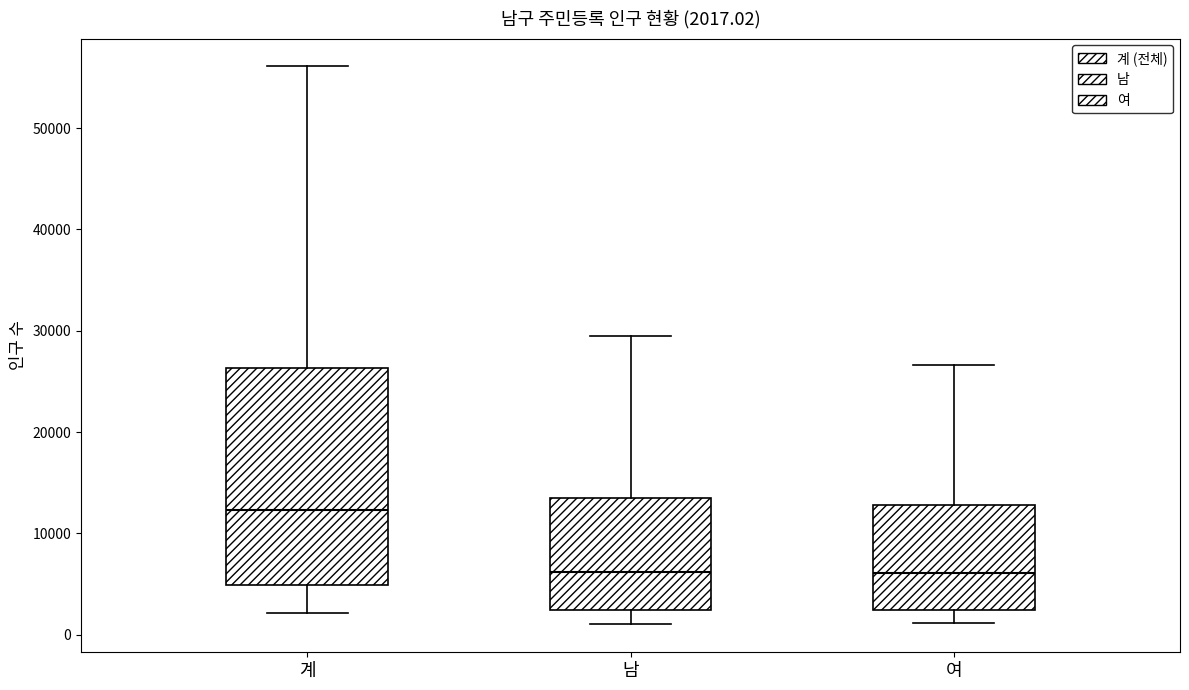

Which box has the highest median line?

계